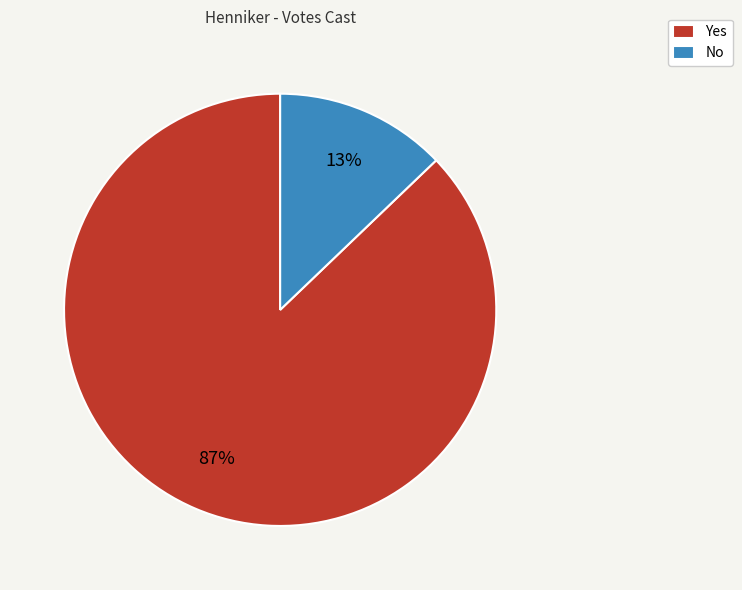

To the nearest percent, what is the difference between the Yes and No slice percentages?

74%